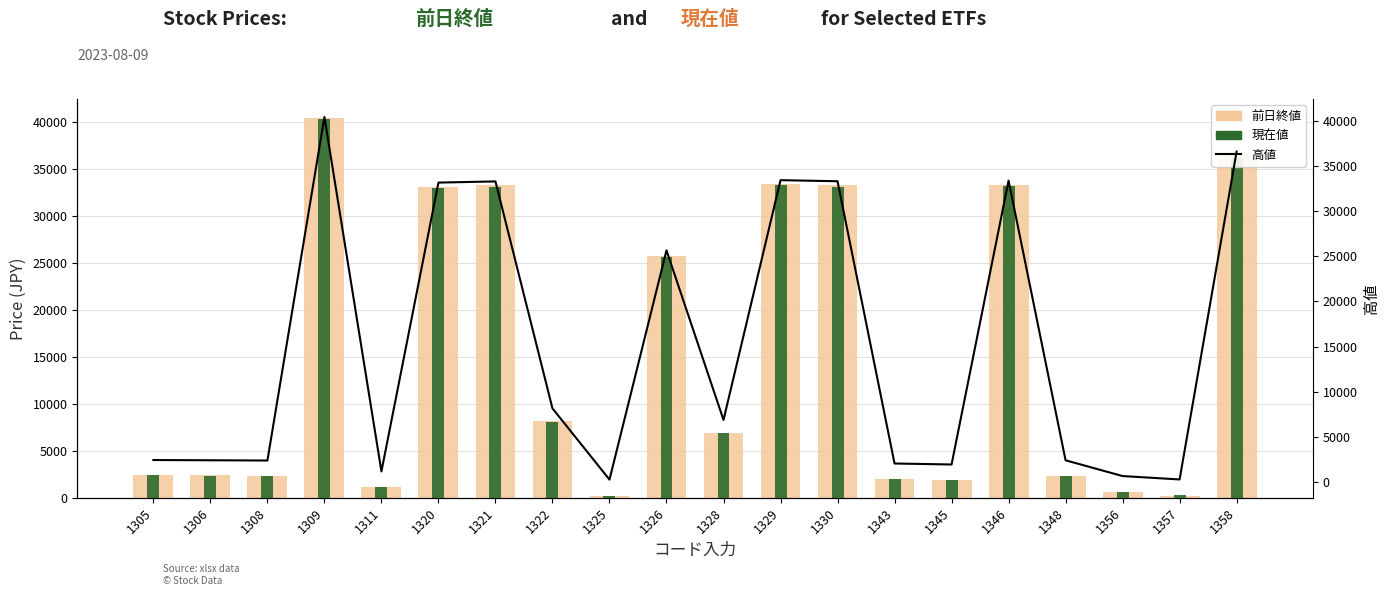

What is the difference between the maximum and minimum values in the 前日終値 series?

40239.6